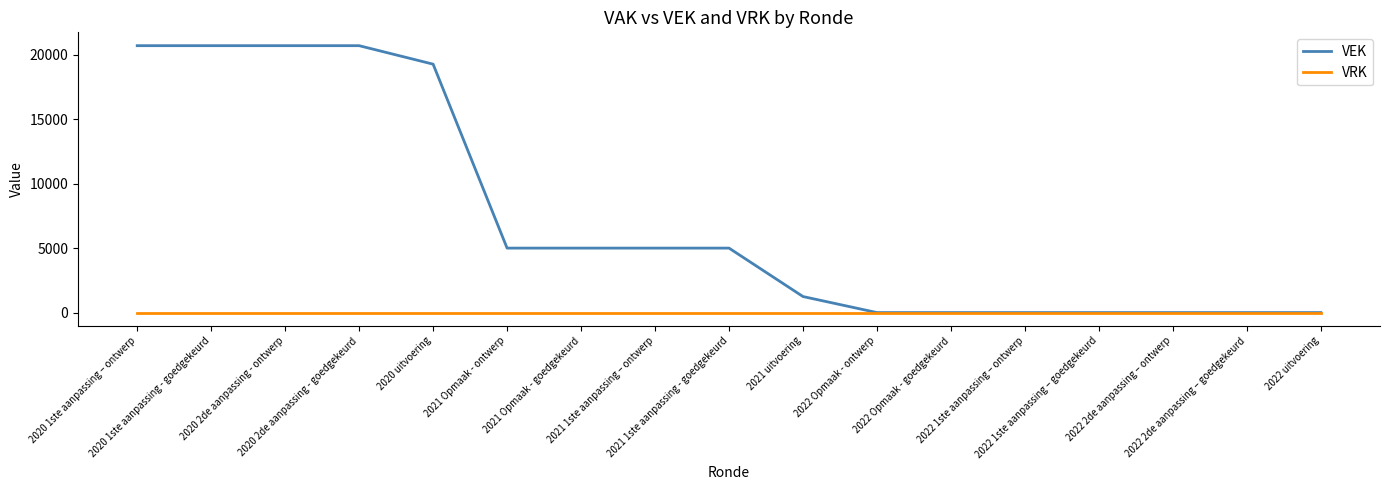

Rank the series by their maximum value, from lowest to highest.

VRK, VEK